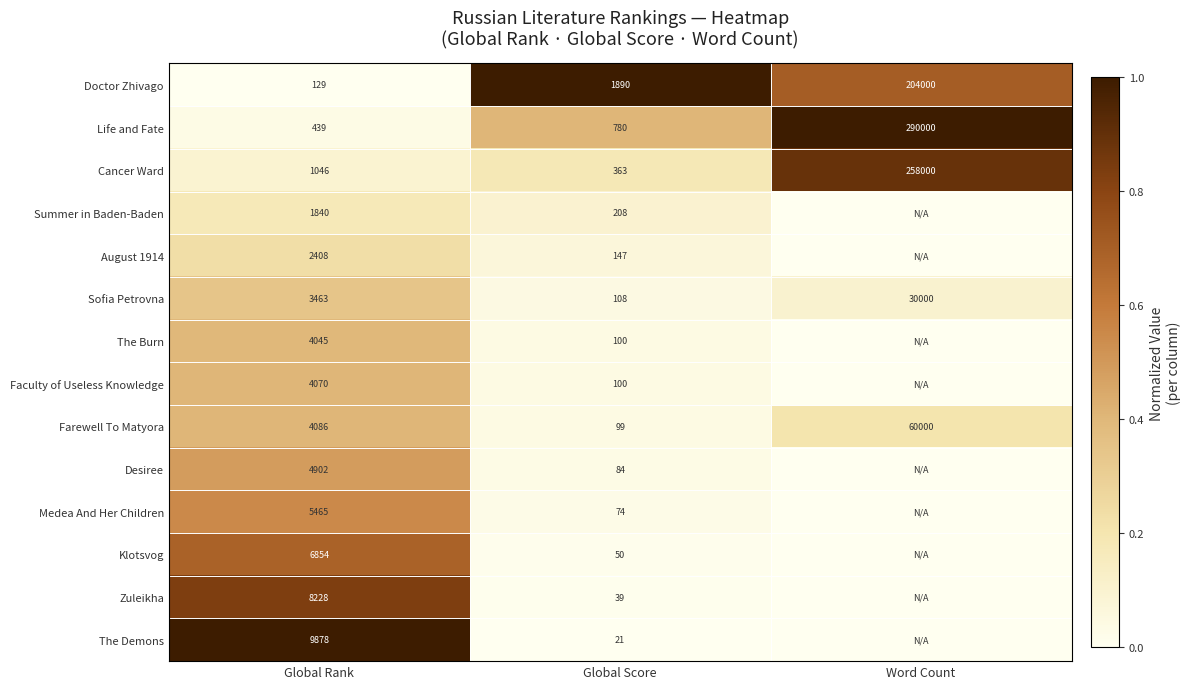

Rank the series at Global Rank from highest to lowest value.

The Demons, Zuleikha, Klotsvog, Medea And Her Children, Desiree, Farewell To Matyora, Faculty of Useless Knowledge, The Burn, Sofia Petrovna, August 1914, Summer in Baden-Baden, Cancer Ward, Life and Fate, Doctor Zhivago